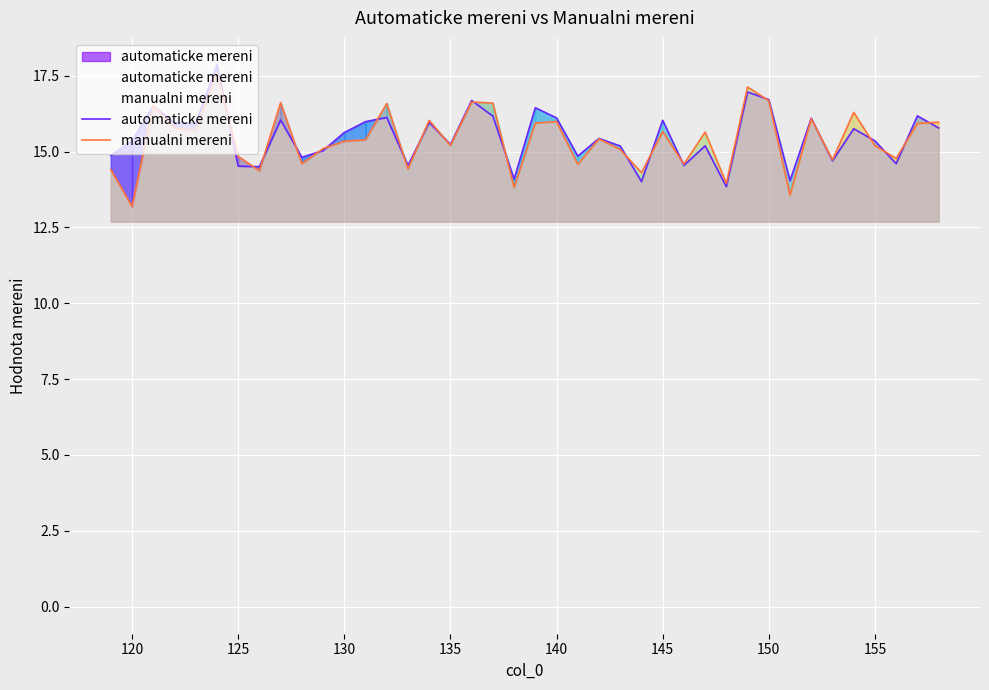

Reading right to left, transcribe all the data shown in this chart.

automaticke mereni: 15.8	16.2	14.6	15.4	15.8	14.7	16.1	14.0	16.7	17.0	13.8	15.2	14.5	16.0	14.0	15.2	15.4	14.9	16.1	16.4	14.1	16.2	16.7	15.2	16.0	14.5	16.1	16.0	15.6	15.0	14.8	16.0	14.5	14.5	17.9	15.9	16.0	16.5	15.4	14.9
manualni mereni: 16.0	15.9	14.8	15.2	16.3	14.7	16.1	13.6	16.7	17.1	14.0	15.6	14.6	15.7	14.3	15.1	15.4	14.6	16.0	15.9	13.8	16.6	16.6	15.2	16.0	14.4	16.6	15.4	15.3	15.1	14.6	16.6	14.4	14.8	17.6	15.7	15.8	16.5	13.2	14.4